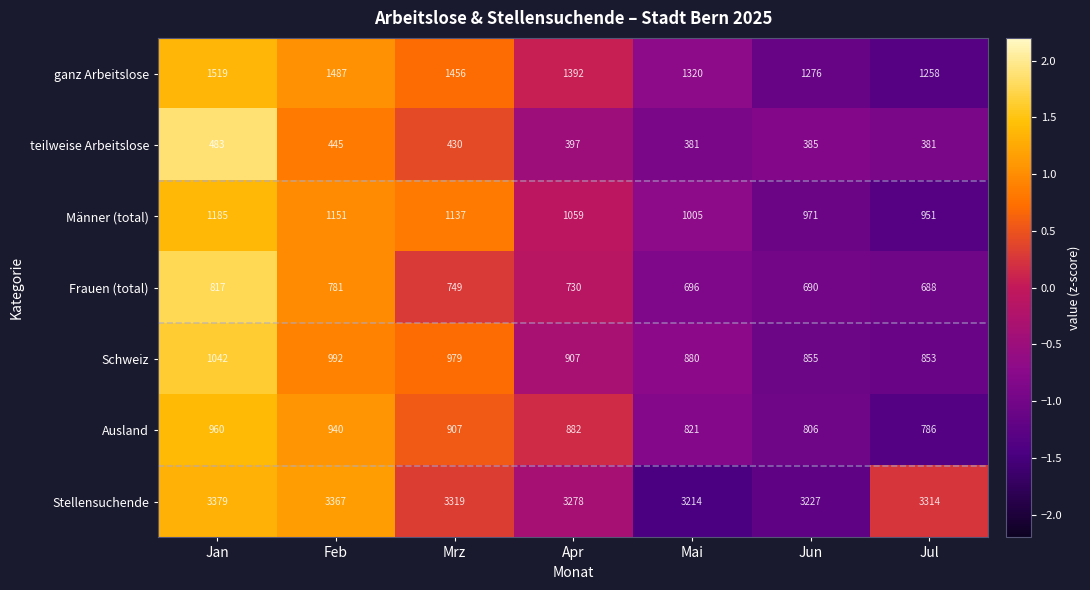

The ganz Arbeitslose series shows 1487 at Feb. True or false?

True